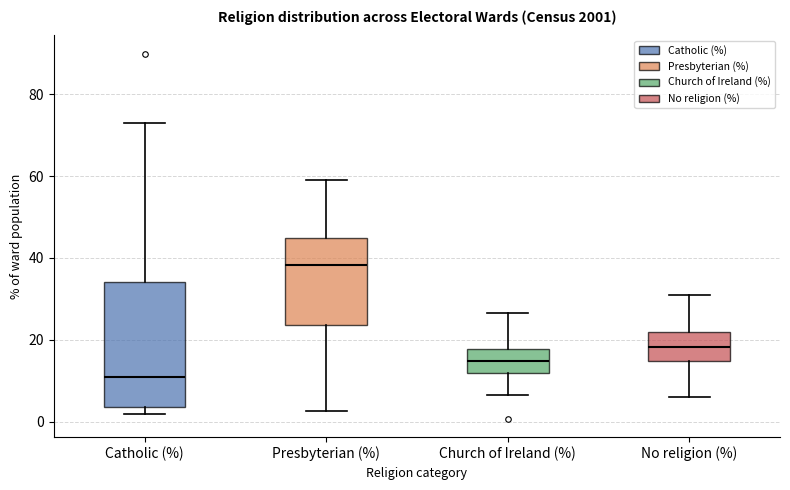

Which box's median line is the highest?

Presbyterian (%)